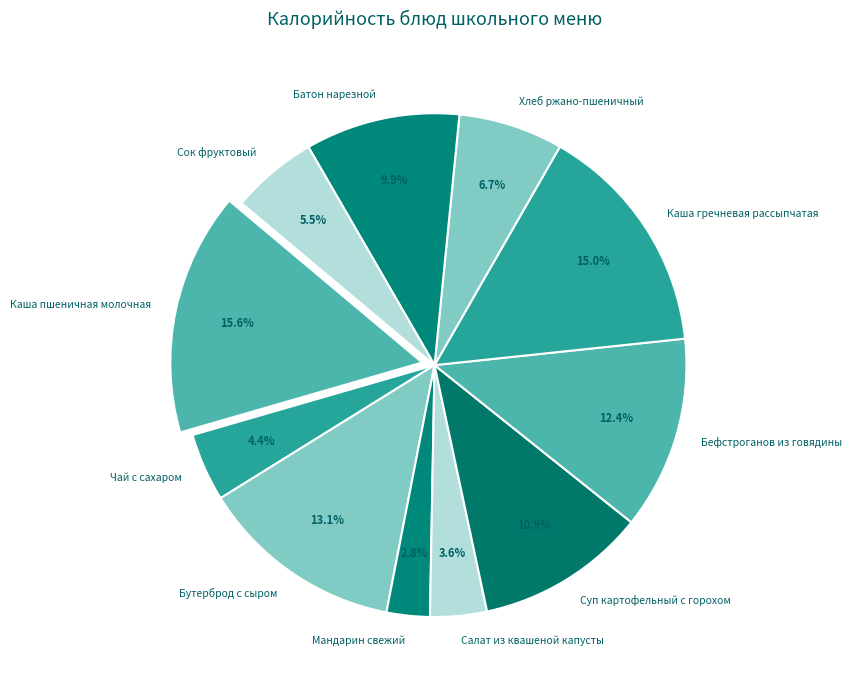

How many segments does this pie chart have?

11